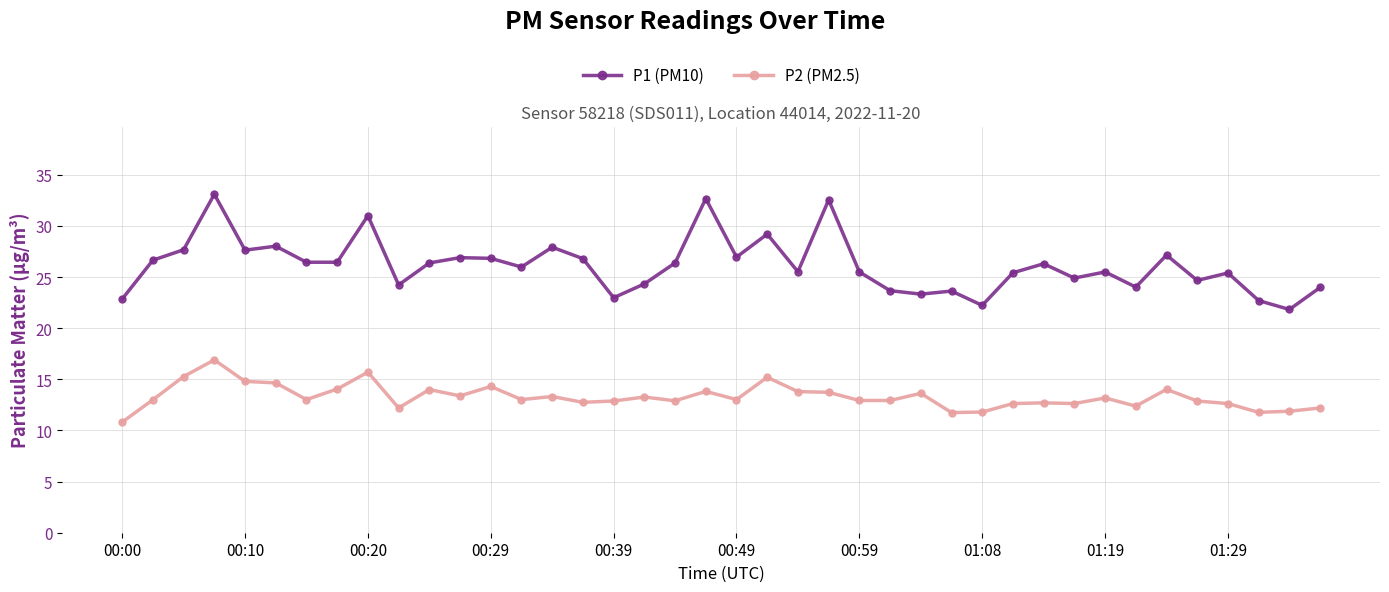

Which series has the largest range (max minus min)?

P1 (PM10)